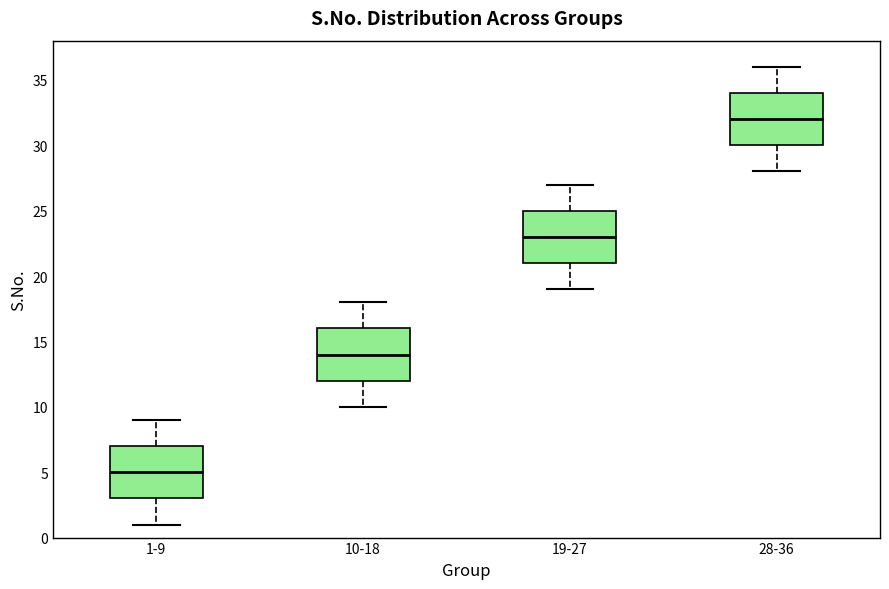

Reading left to right, read every box against the y-axis: the position of its median line, the range the box covers, and the ends of its whiskers. The values are not printed on the chart, so give them approximately, as read against the axis.

1-9: median 5, box 3 to 7, whiskers 1 to 9
10-18: median 14, box 12 to 16, whiskers 10 to 18
19-27: median 23, box 21 to 25, whiskers 19 to 27
28-36: median 32, box 30 to 34, whiskers 28 to 36